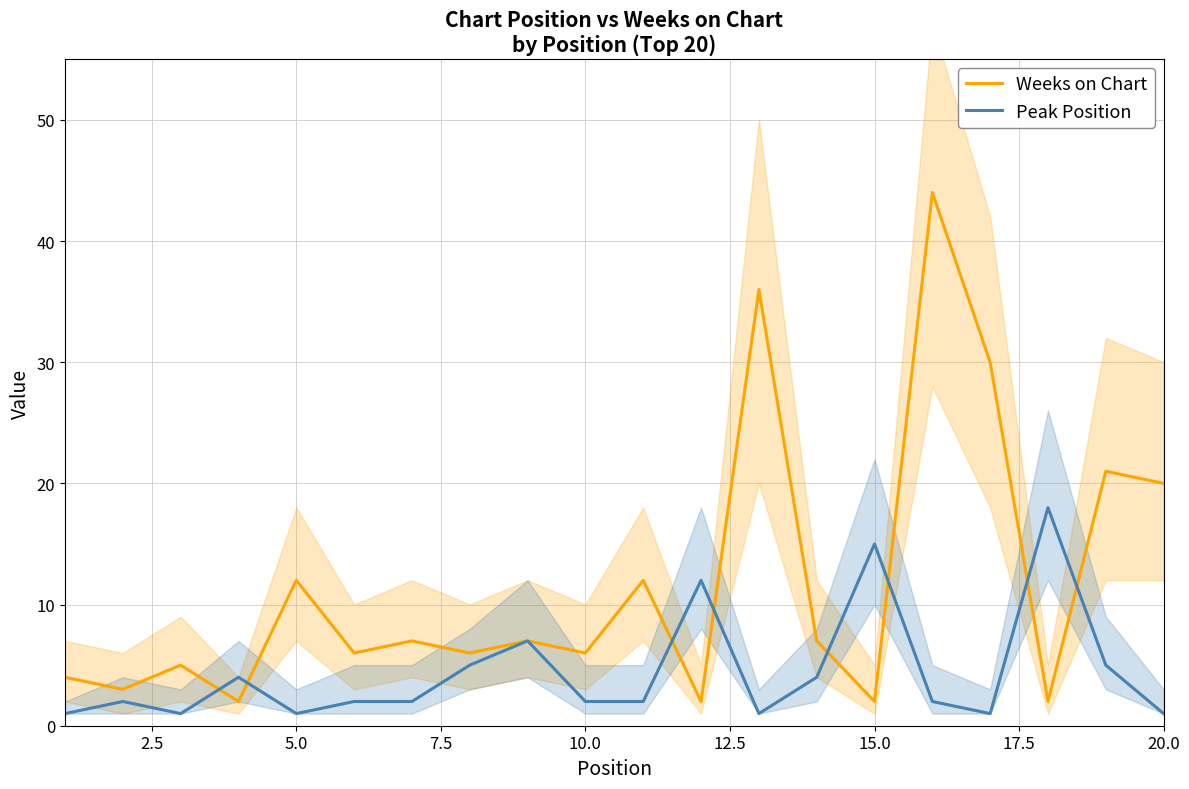

True or false: Weeks on Chart has a value of 20 at 20.0.

True